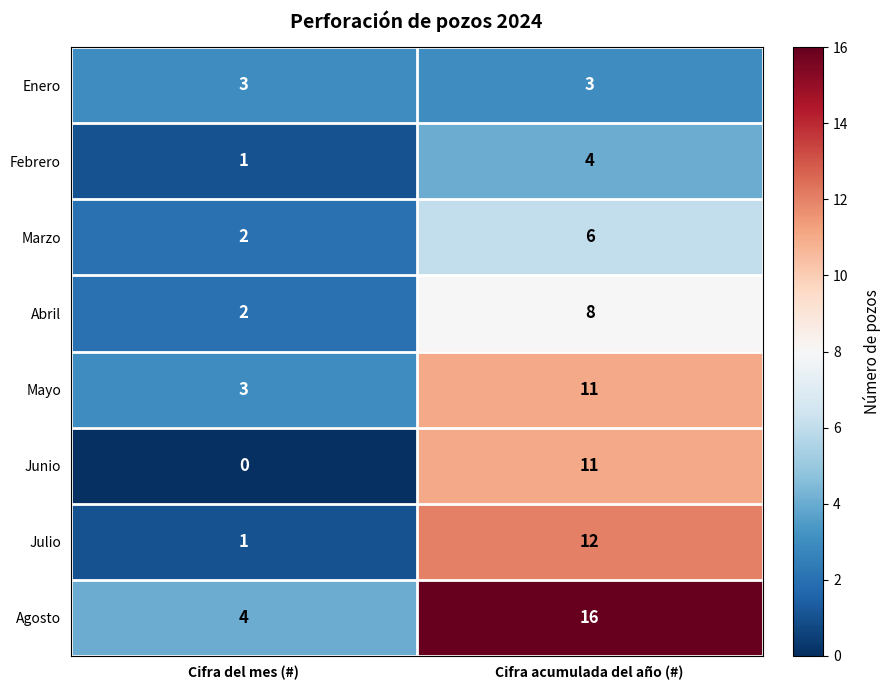

The Marzo series shows 2 at Cifra del mes (#). True or false?

True